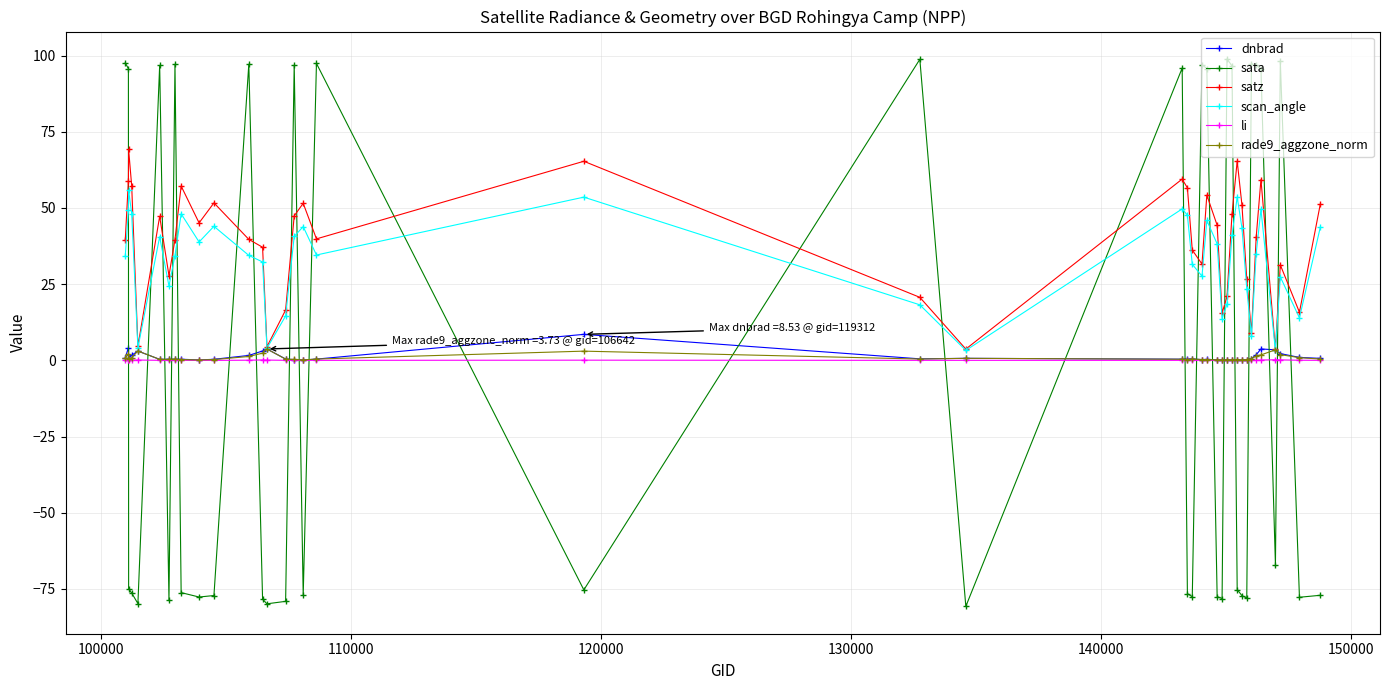

What is the lowest value of the sata series?

-80.7